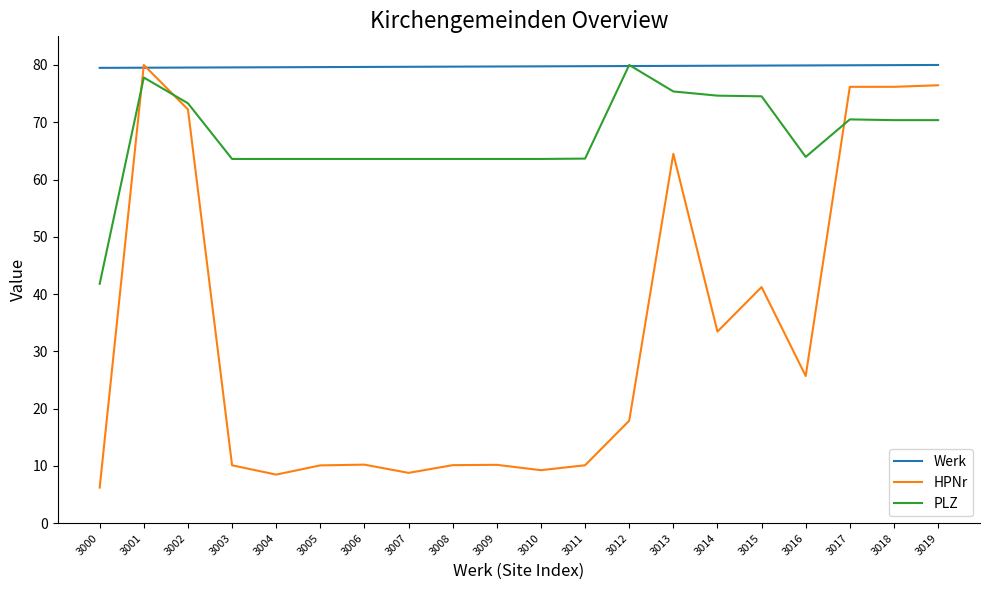

Rank the series by their average value, from lowest to highest.

HPNr, PLZ, Werk